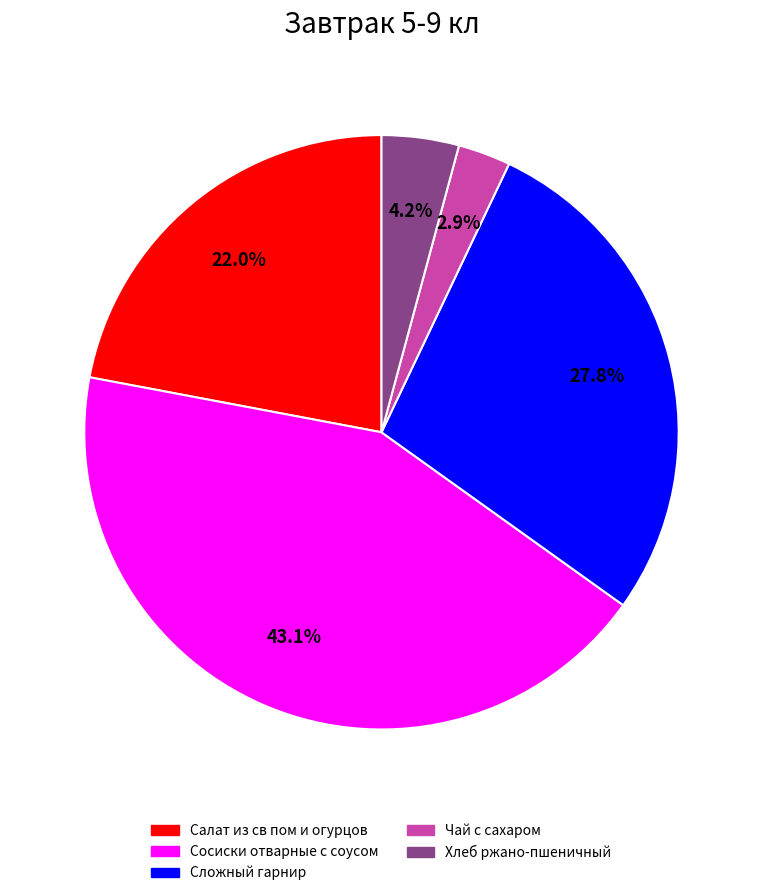

What percentage is the Сосиски отварные с соусом slice, to the nearest percent?

43%